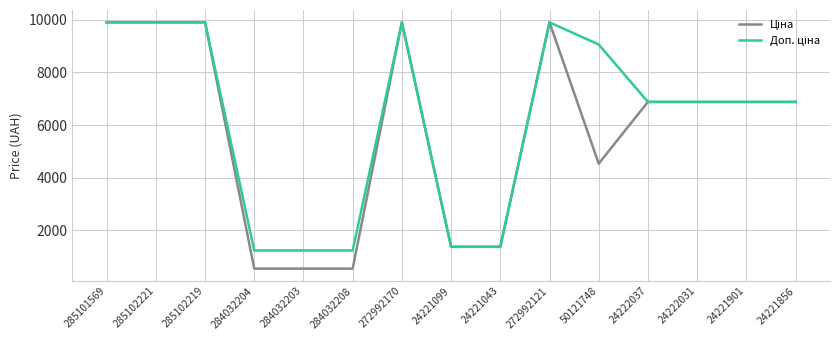

What is the difference between the highest and lowest values at 50121748?

4531.4